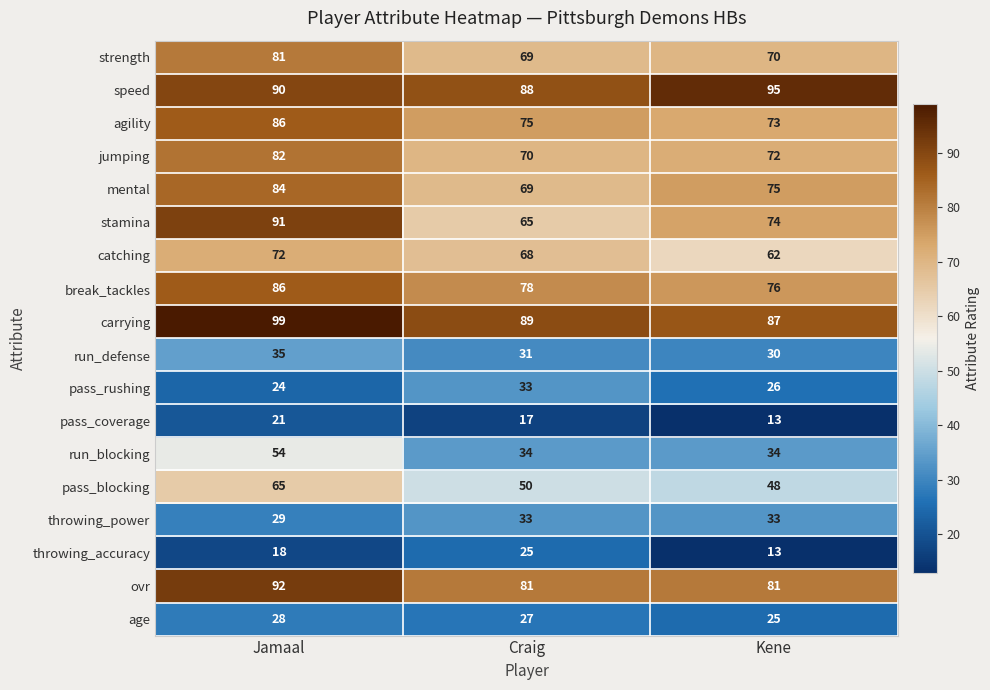

What is the difference between the highest and lowest values at Kene?

82